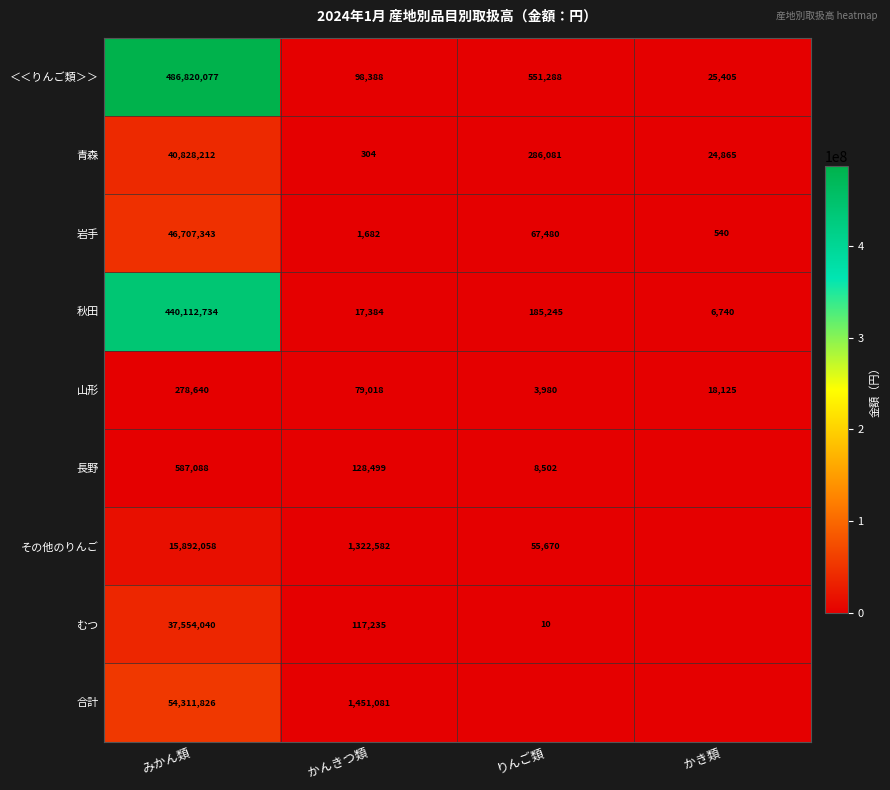

Is it true that ＜＜りんご類＞＞ equals 50964 at かんきつ類?

False